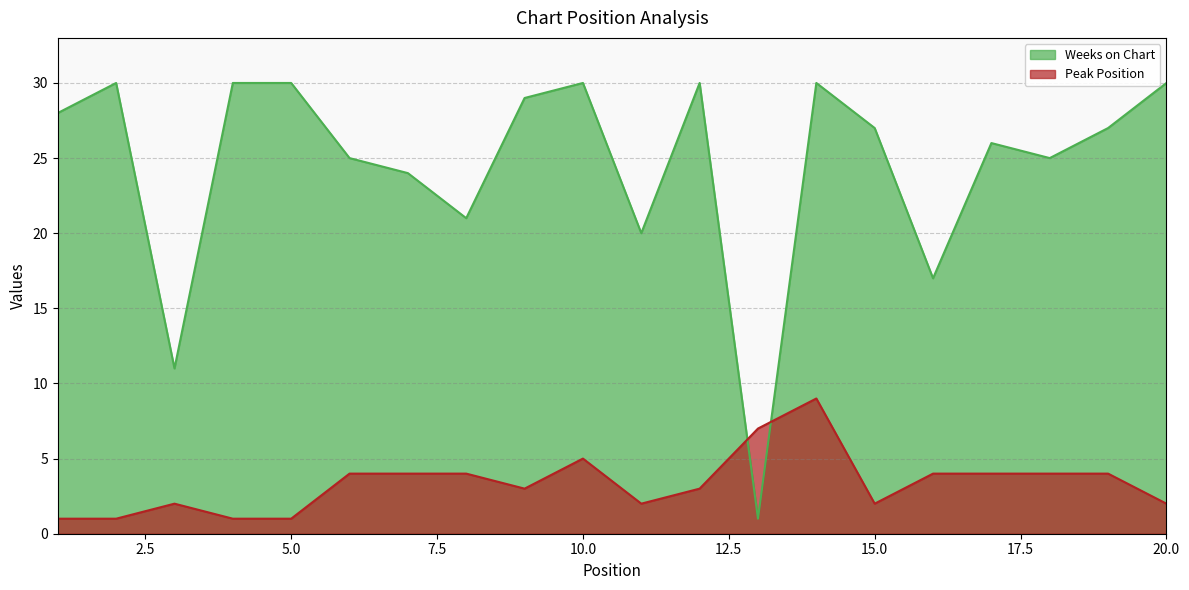

Between 10 and 14, which series saw the biggest shift?

Peak Position